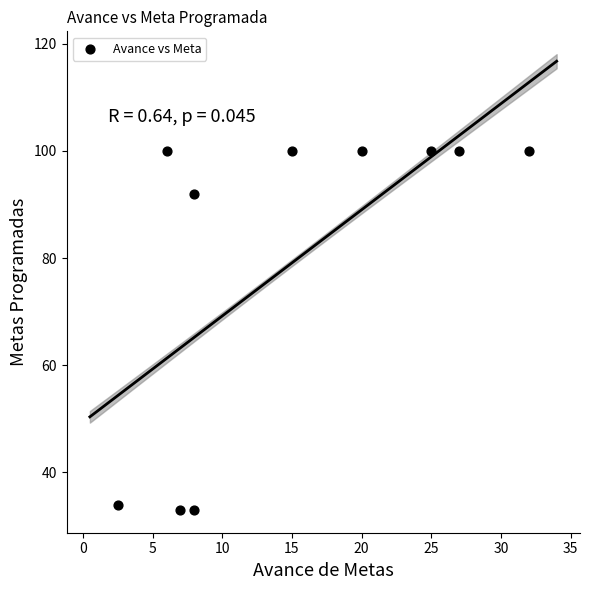

What is the range of Y values (max minus min)?

67